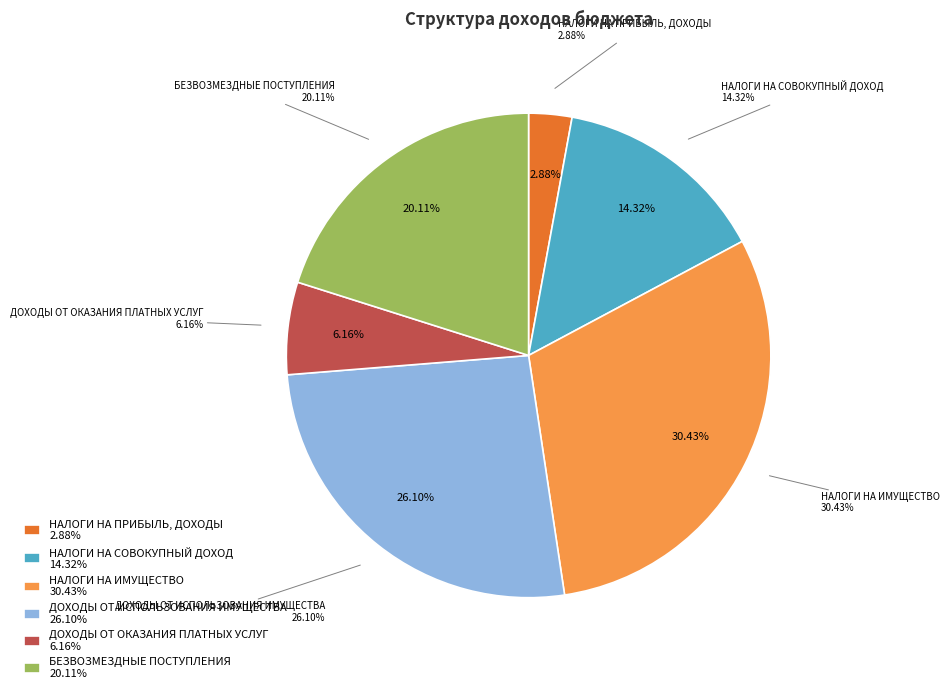

What portion of the pie excludes НАЛОГИ НА СОВОКУПНЫЙ ДОХОД?

85.7%